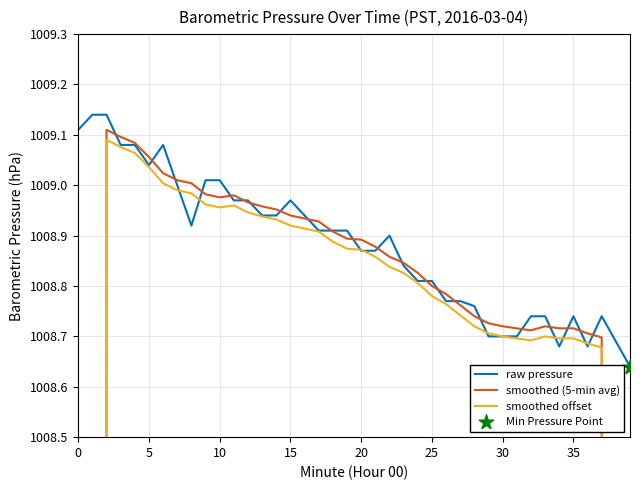

Which series has the largest total across all categories?

raw pressure